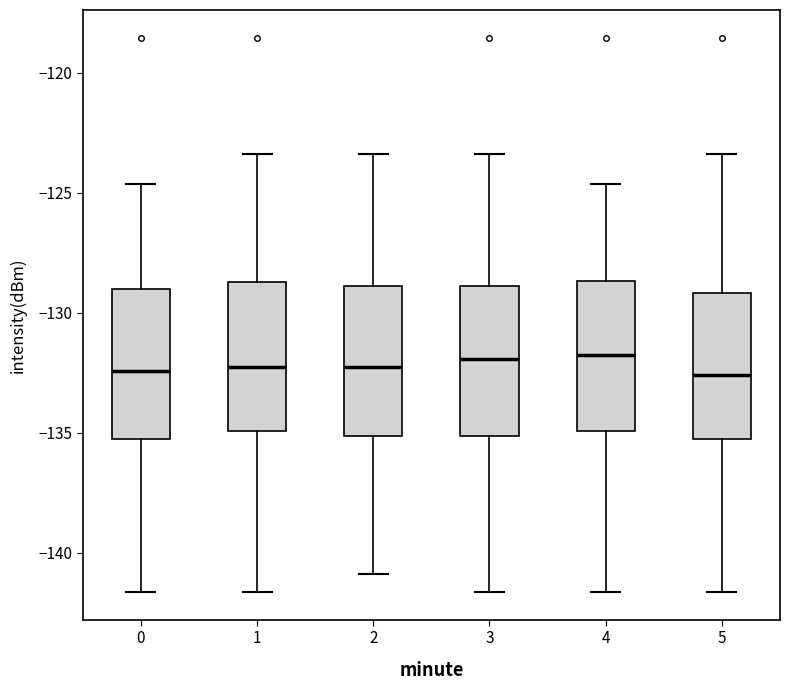

Where does the upper whisker of the box at x = 2 end on the y-axis? The values are not printed on the chart, so give them approximately, as read against the axis.

-123.5